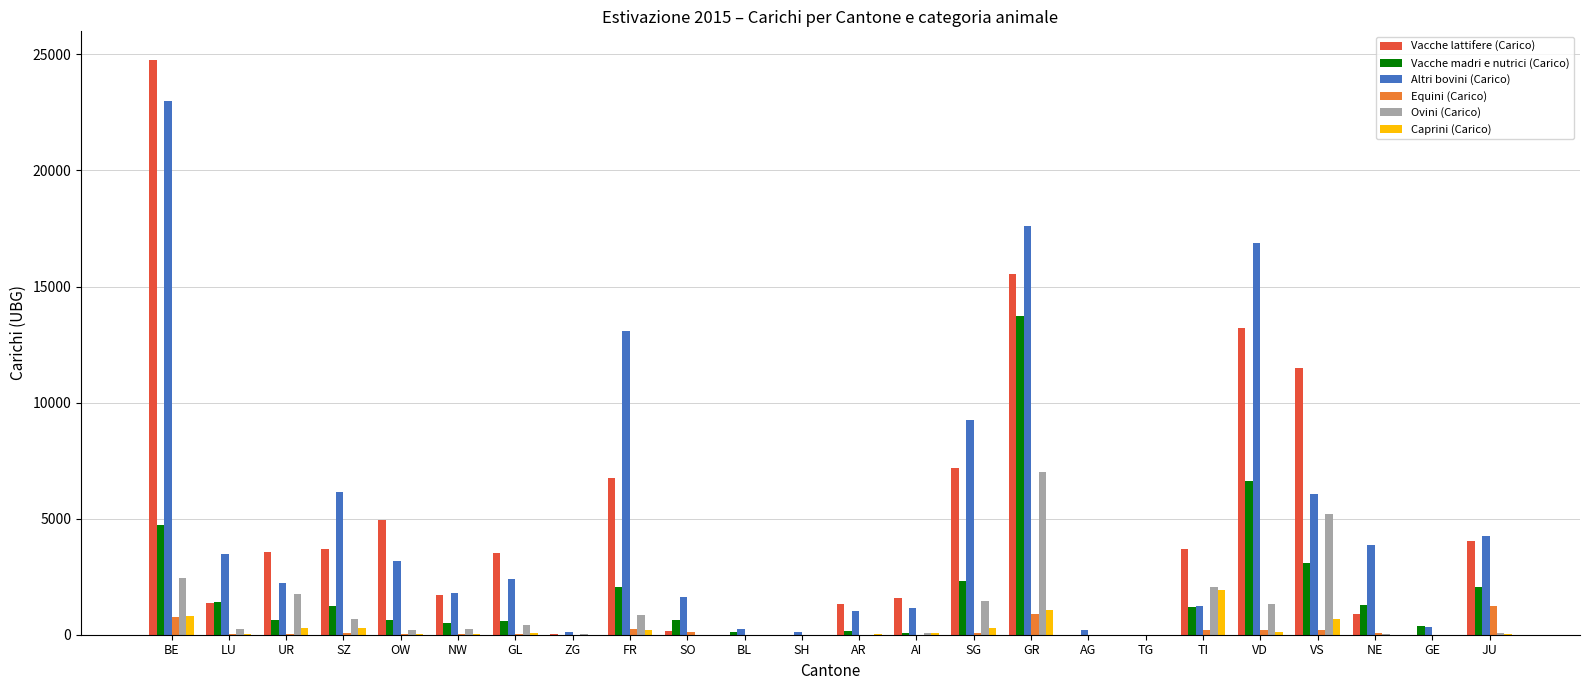

How many distinct data groups are displayed?

6